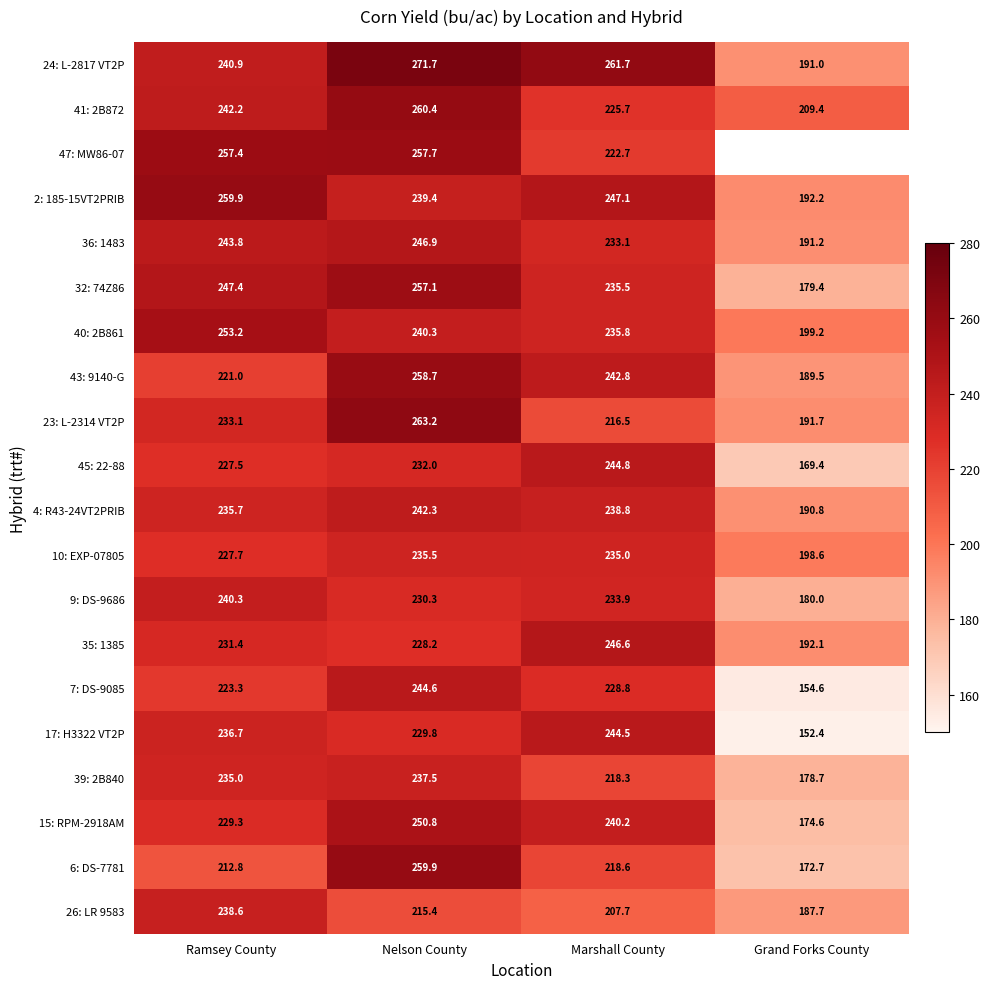

Which category has the lowest value in the 24: L-2817 VT2P series?

Grand Forks County